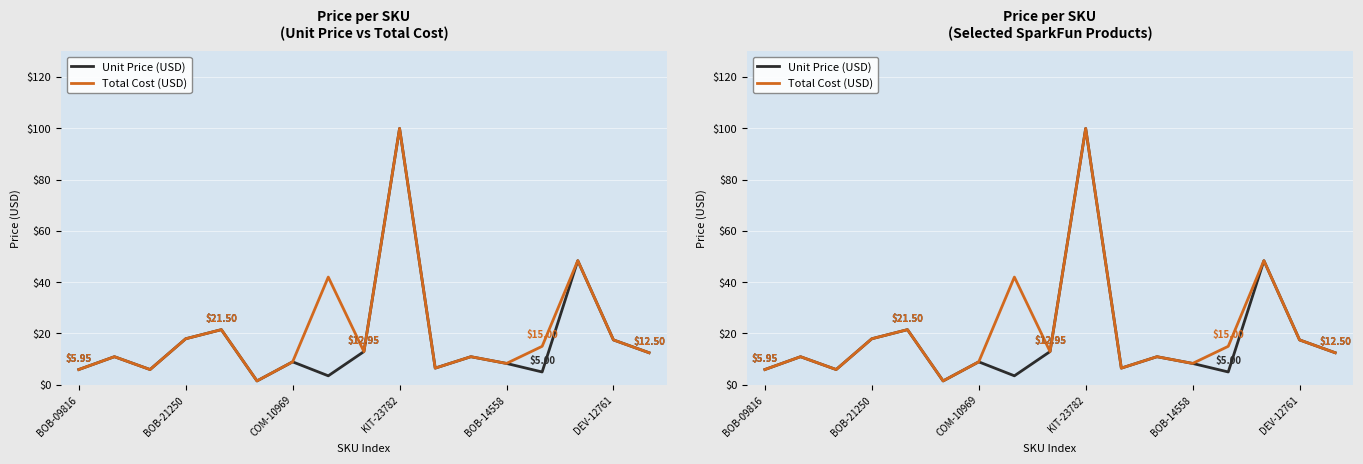

Which has a higher value, 8 or 16?

8